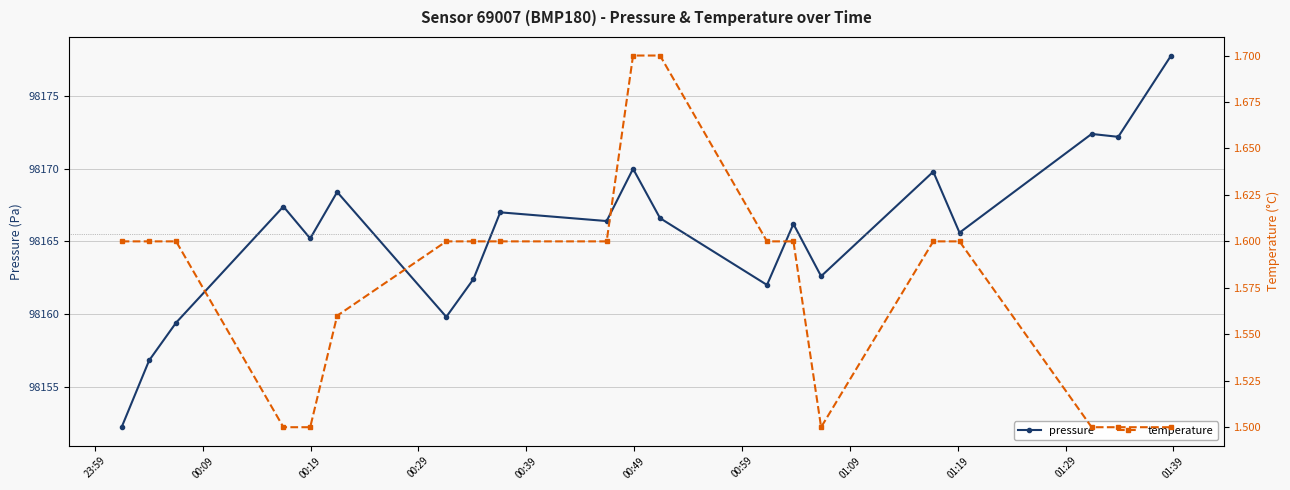

True or false: temperature and pressure cross at least once.

False